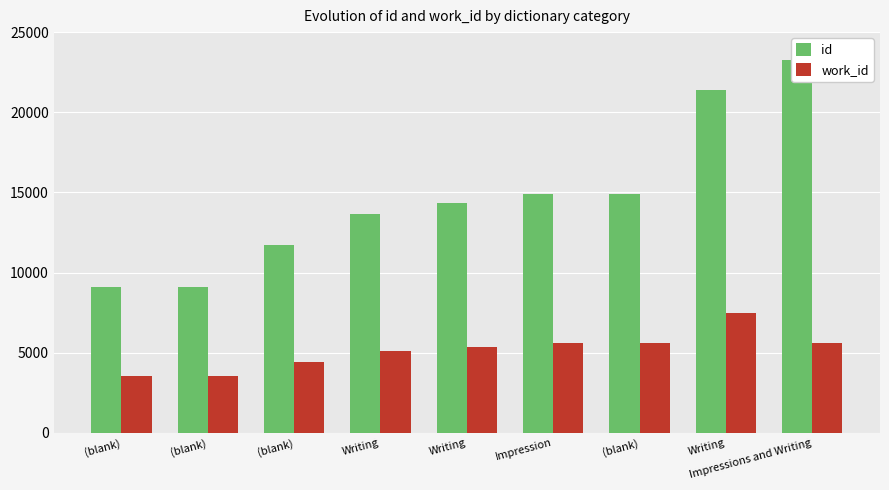

What is the difference between the maximum and minimum values in the work_id series?

3968